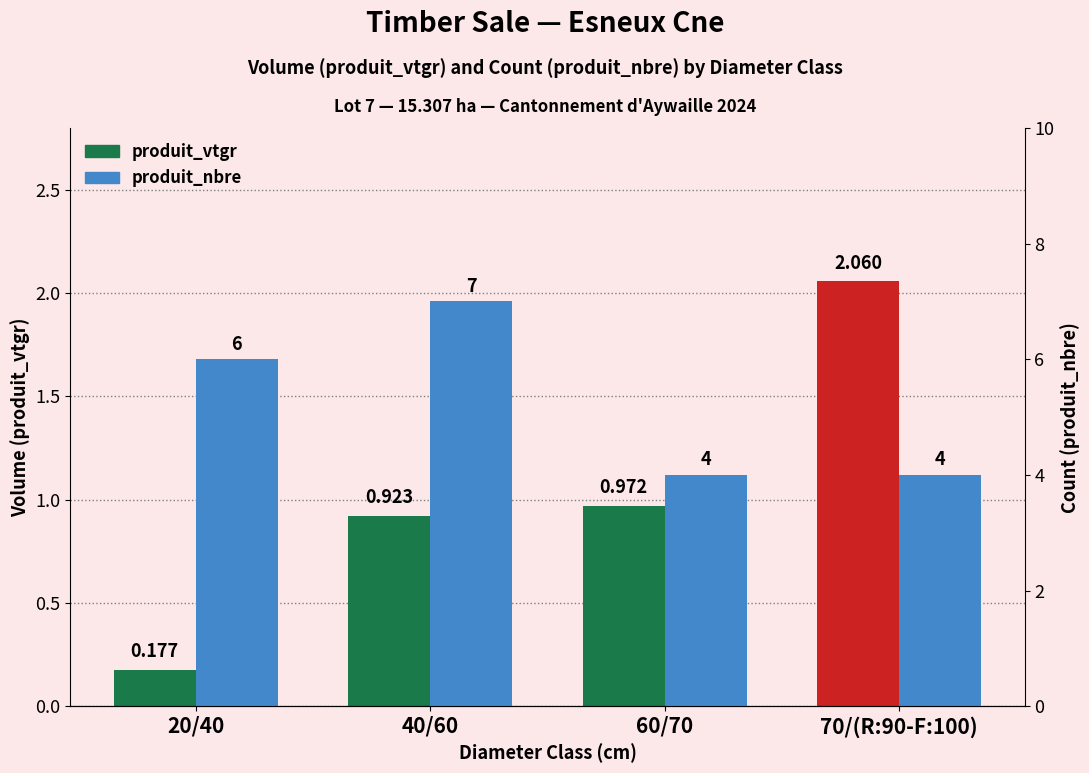

What is the value of the produit_nbre bar at the 1st from the left?

6.0